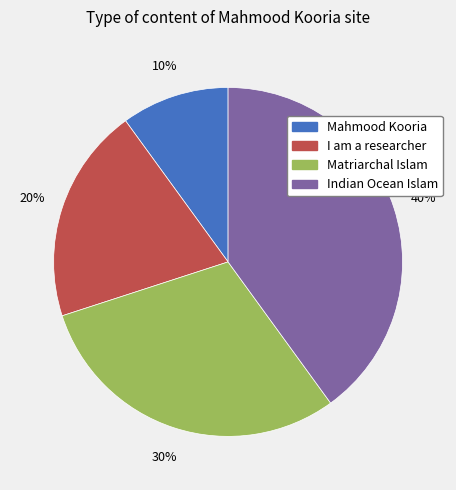

Which category has the smallest portion of the pie?

Mahmood Kooria